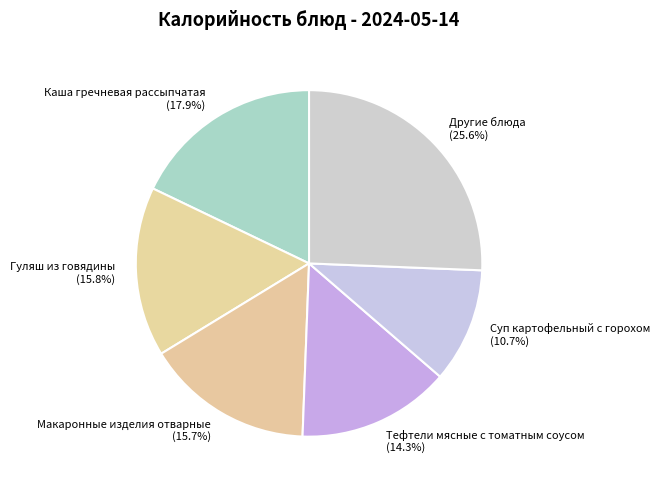

How much of the chart is everything except Каша гречневая рассыпчатая (17.9%)?

82.1%